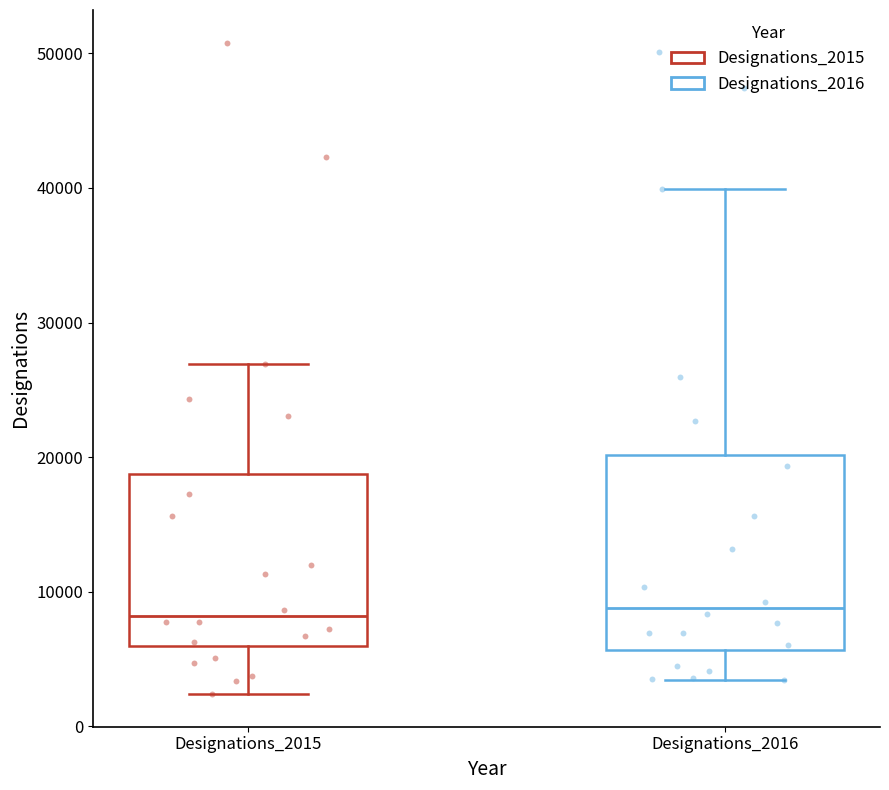

Comparing the boxes themselves (not the whiskers), which one is the tallest?

Designations_2016